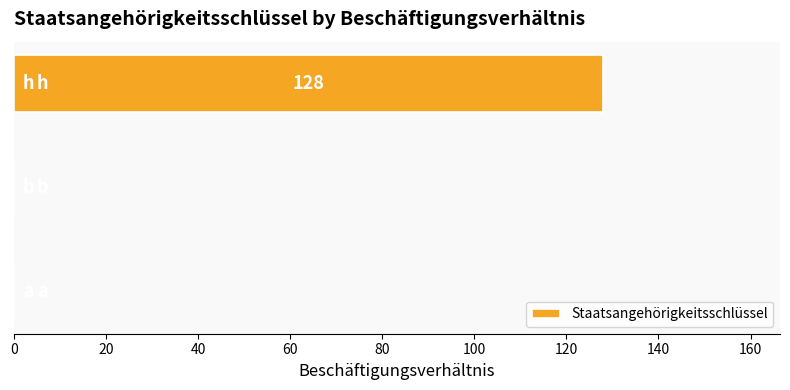

What is the greatest value displayed?

128